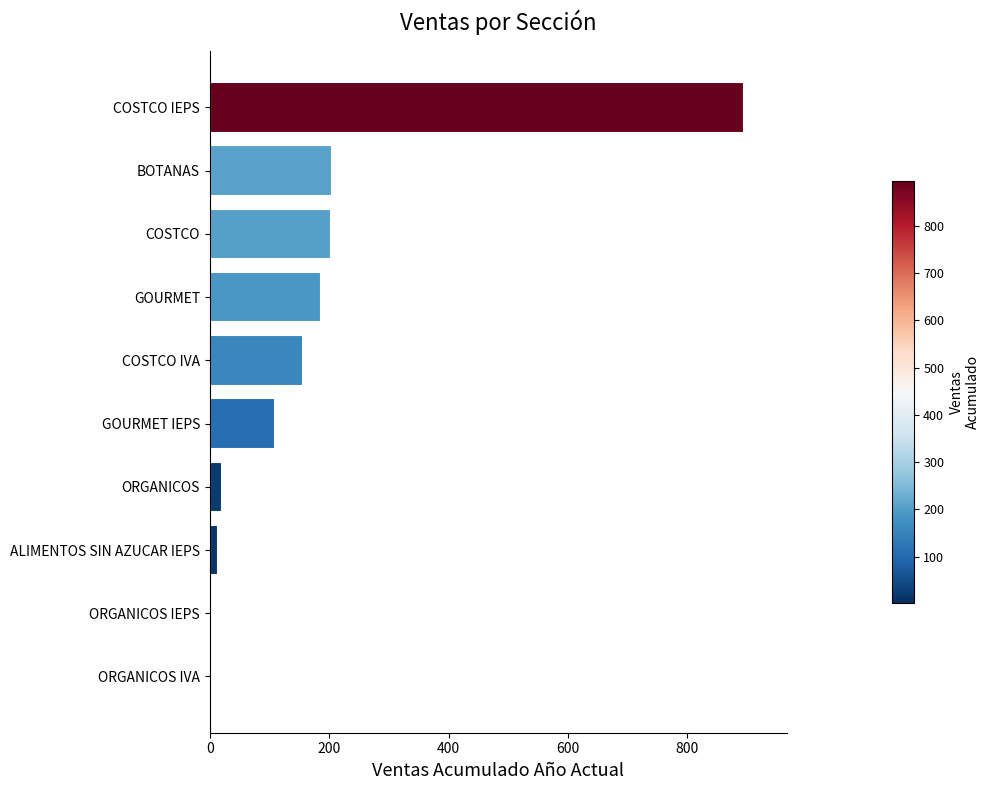

The value at BOTANAS is 361. True or false?

False